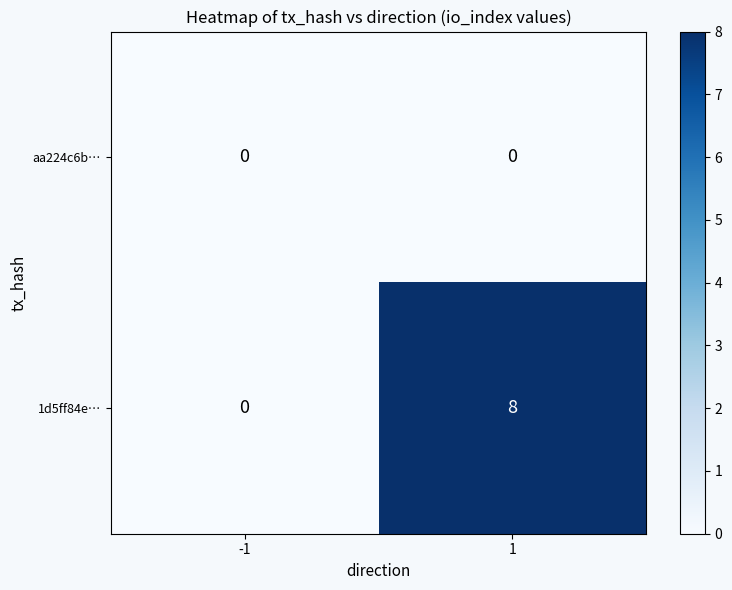

What is the difference between the maximum and minimum values in the 1d5ff84e… series?

8